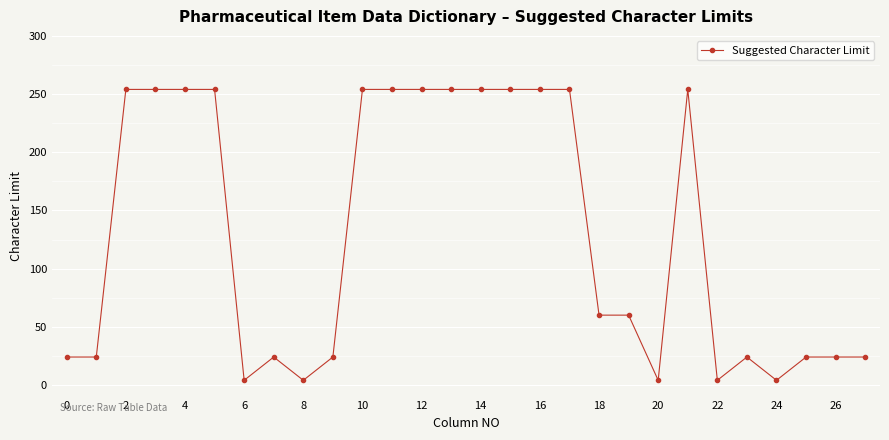

True or false: there are more than 1 points higher than both neighbors.

True